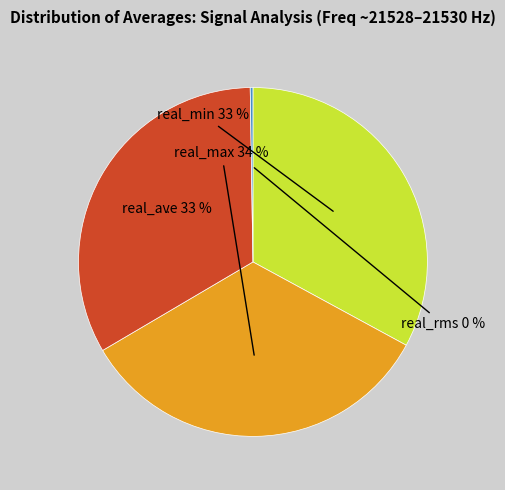

Is it true that real_max is 19% of the pie?

False